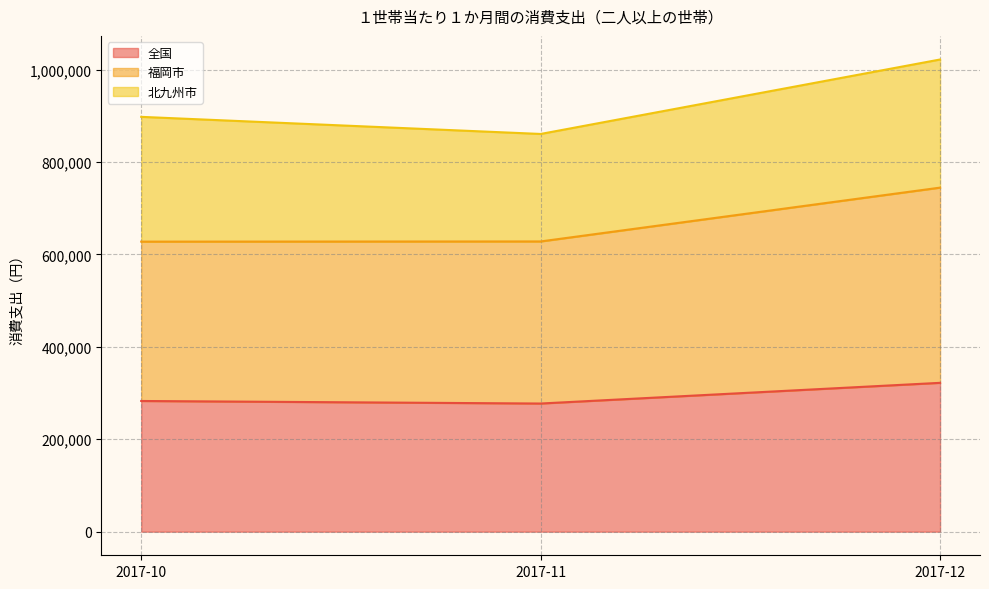

Which label corresponds to the largest value in the chart?

2017-12